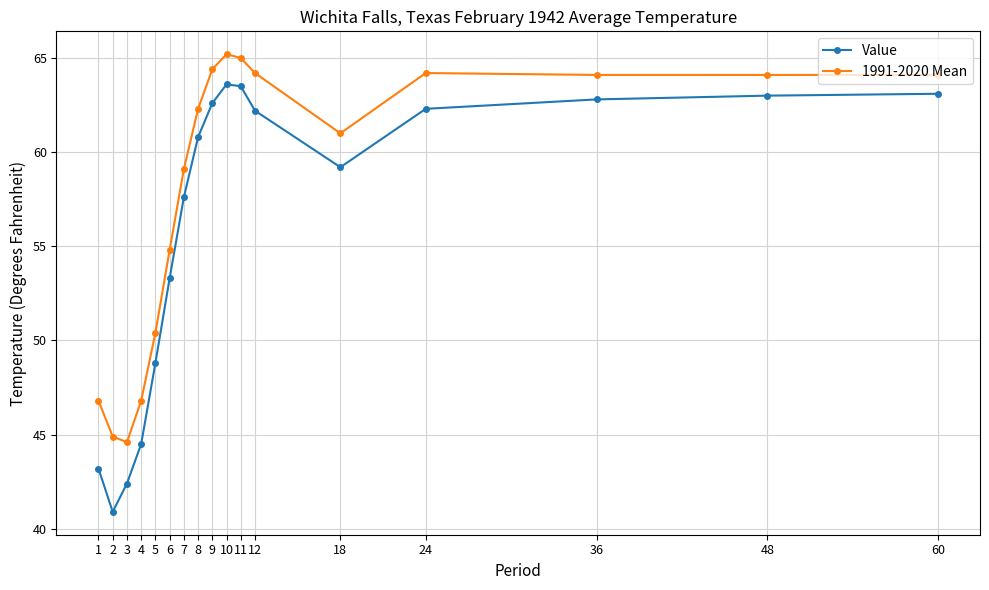

Rank the series at 24 from lowest to highest value.

Value, 1991-2020 Mean